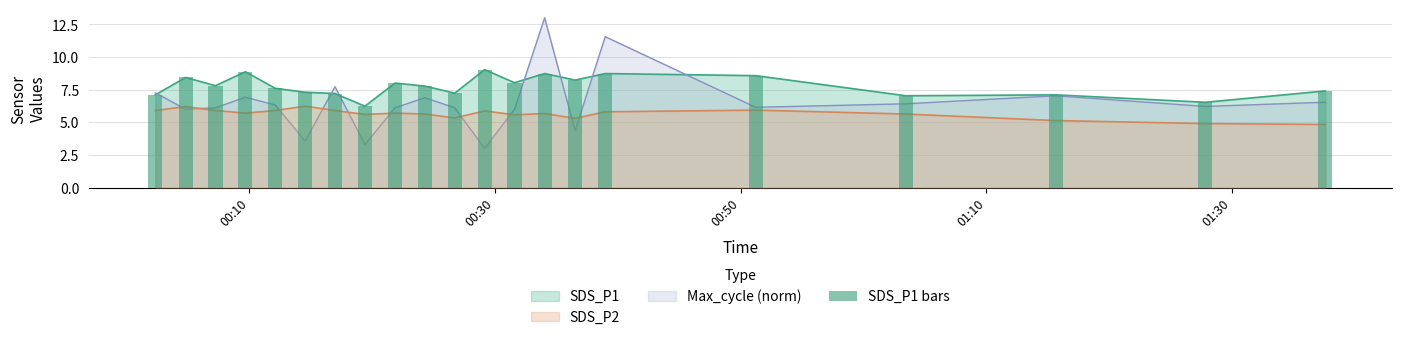

The value at 15 is 11.6. True or false?

False